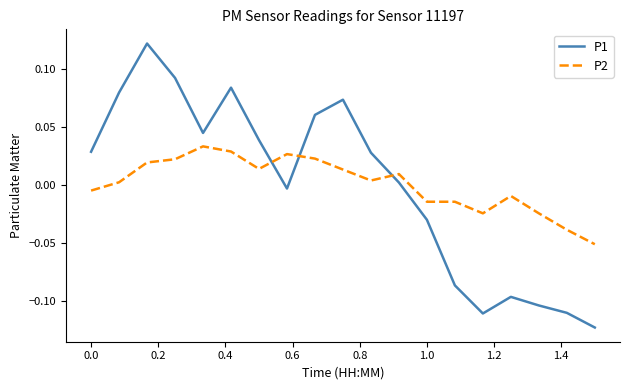

List the series in order of their peak value, highest first.

P1, P2